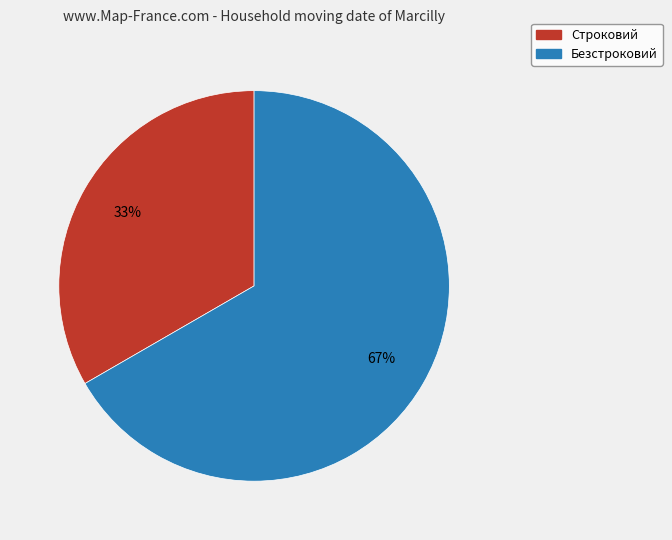

Approximately how many times larger is the value at Строковий compared to Безстроковий?

0.5